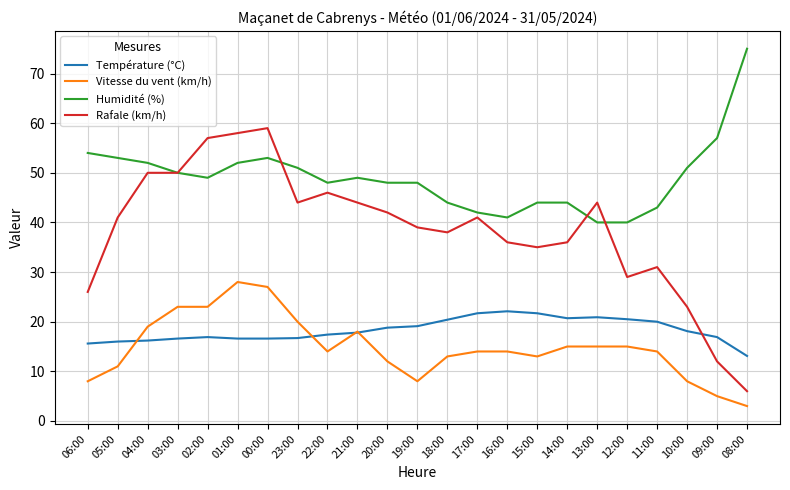

True or false: Température (°C) and Humidité (%) intersect in this chart.

False